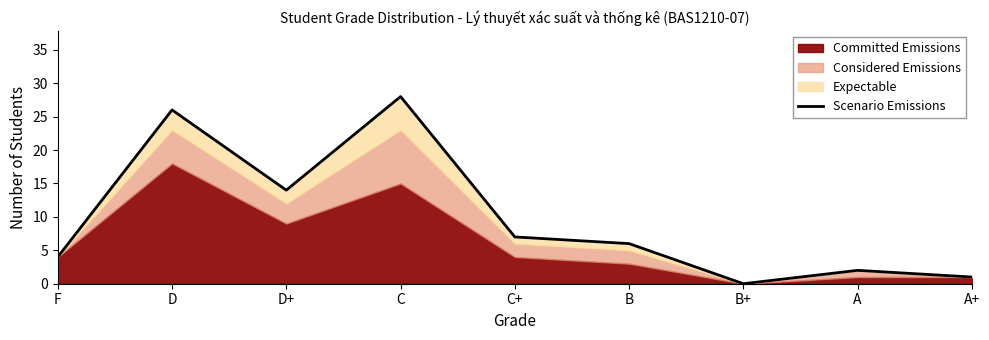

At which category does the data reach its first local peak?

D